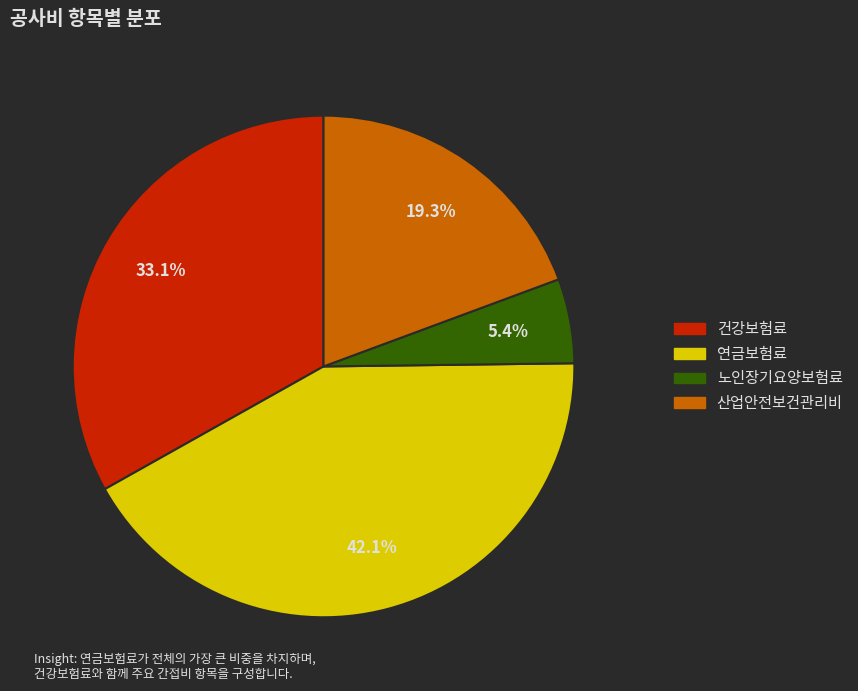

To the nearest percent, what is the difference between the 연금보험료 and 건강보험료 slice percentages?

9%